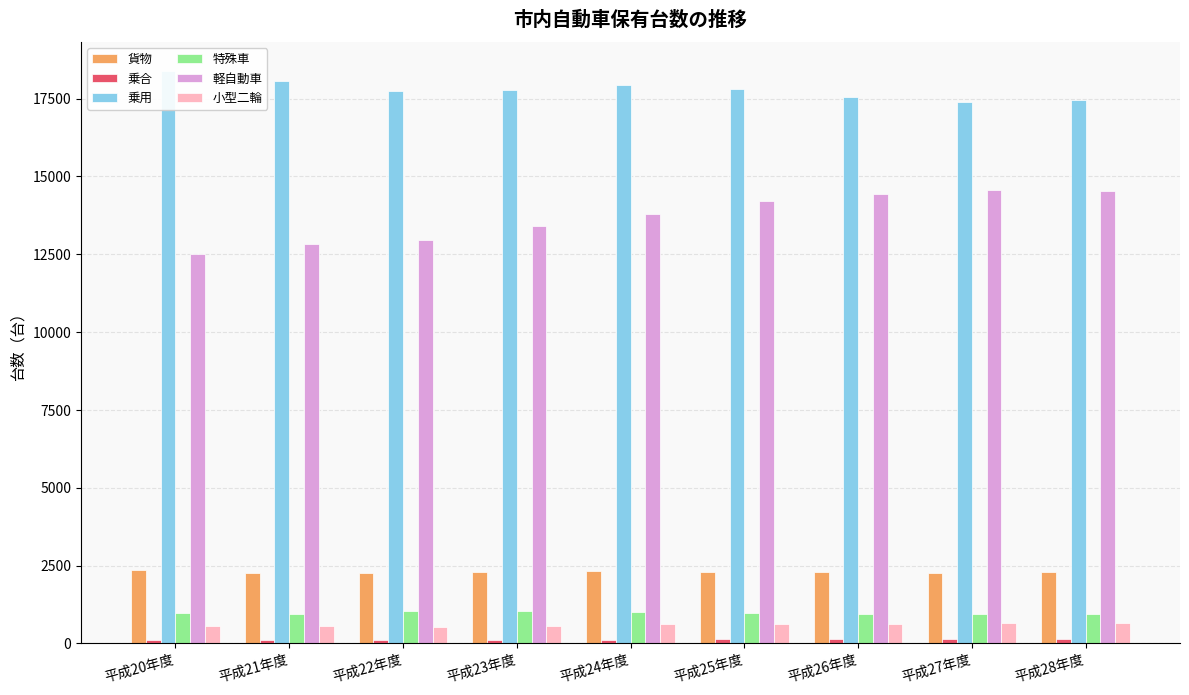

What is the value of the 小型二輪 bar at the 1st from the left?

543